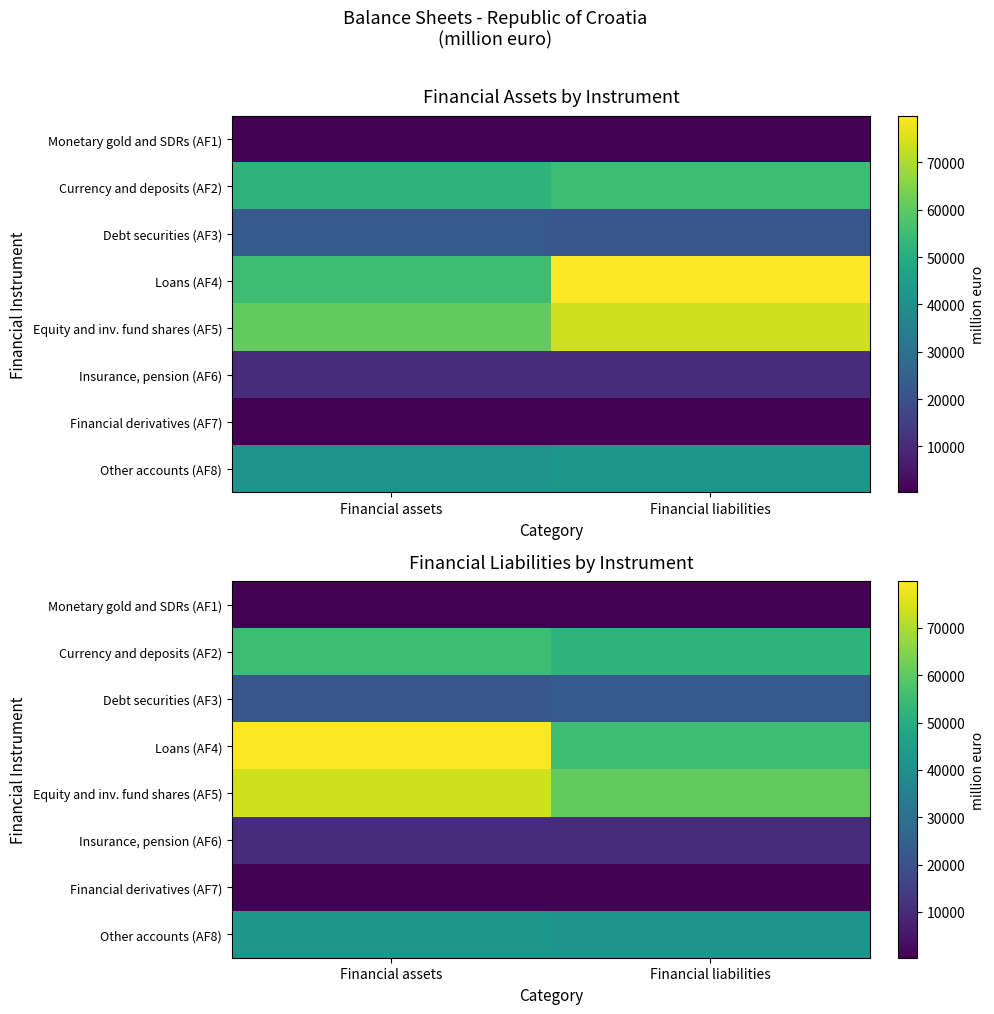

How many data points in Insurance, pension (AF6) are less than 10385?

1